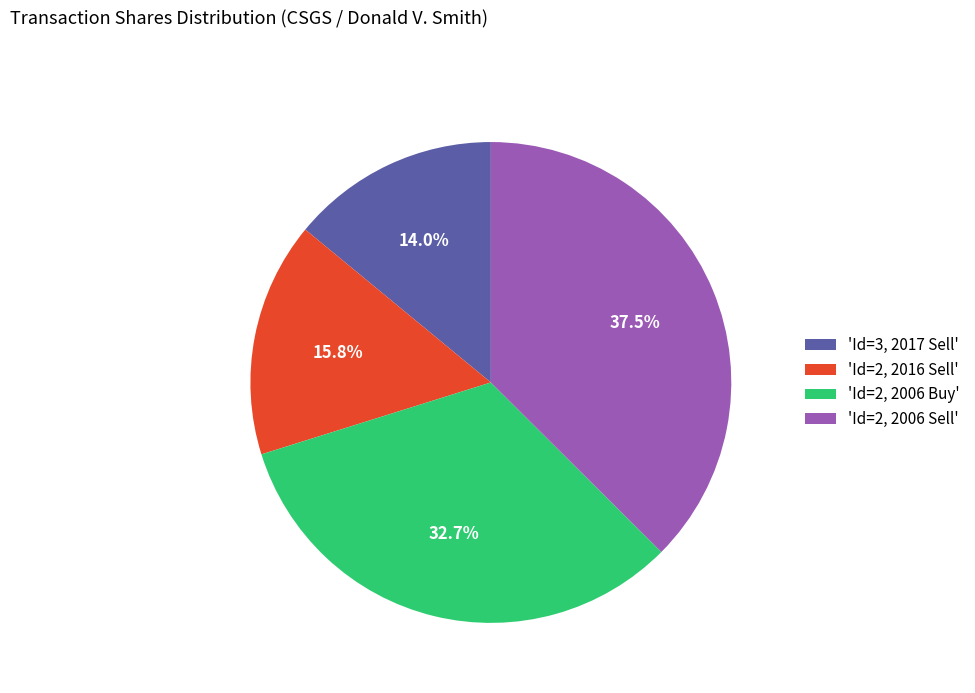

What is the smallest slice in the pie chart?

'Id=3, 2017 Sell'